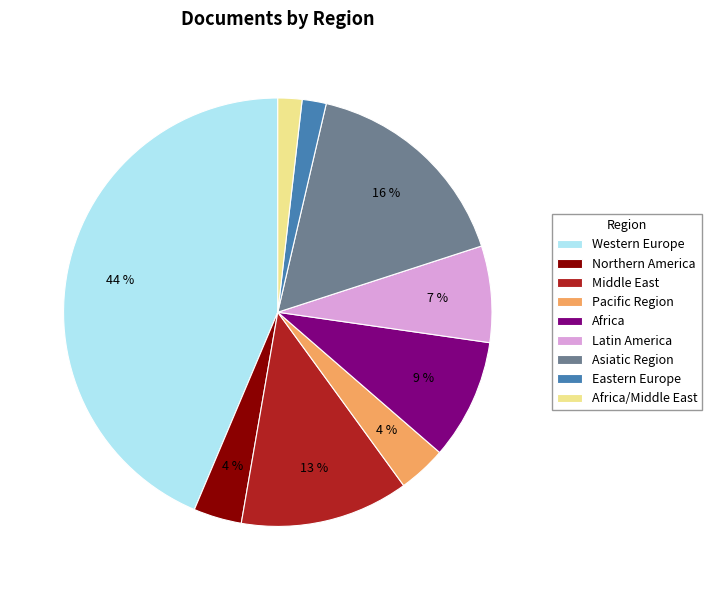

Is it true that Western Europe is 44% of the pie?

True